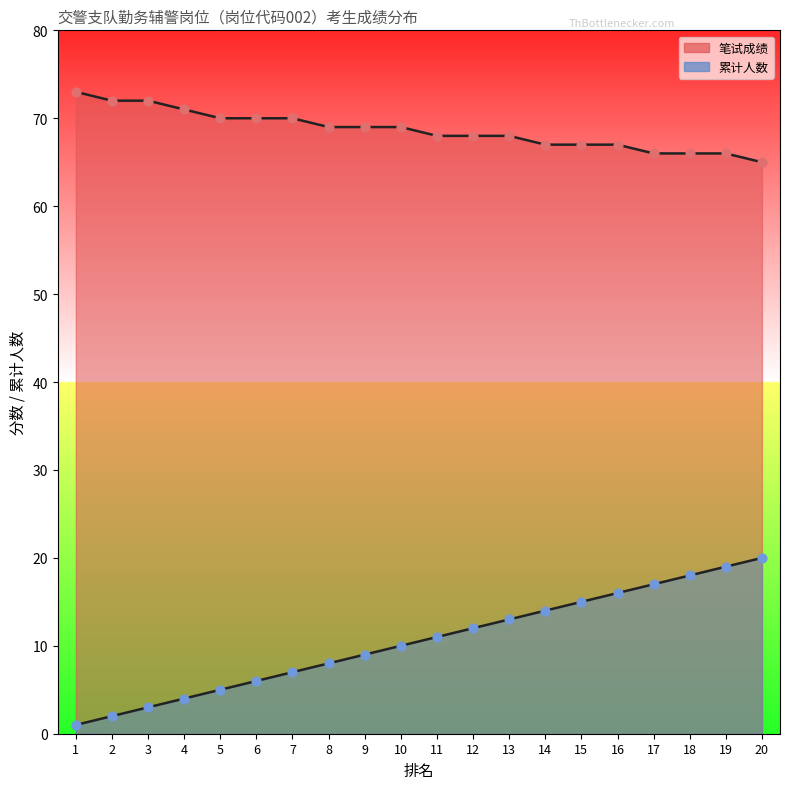

Which series has the largest total across all categories?

笔试成绩